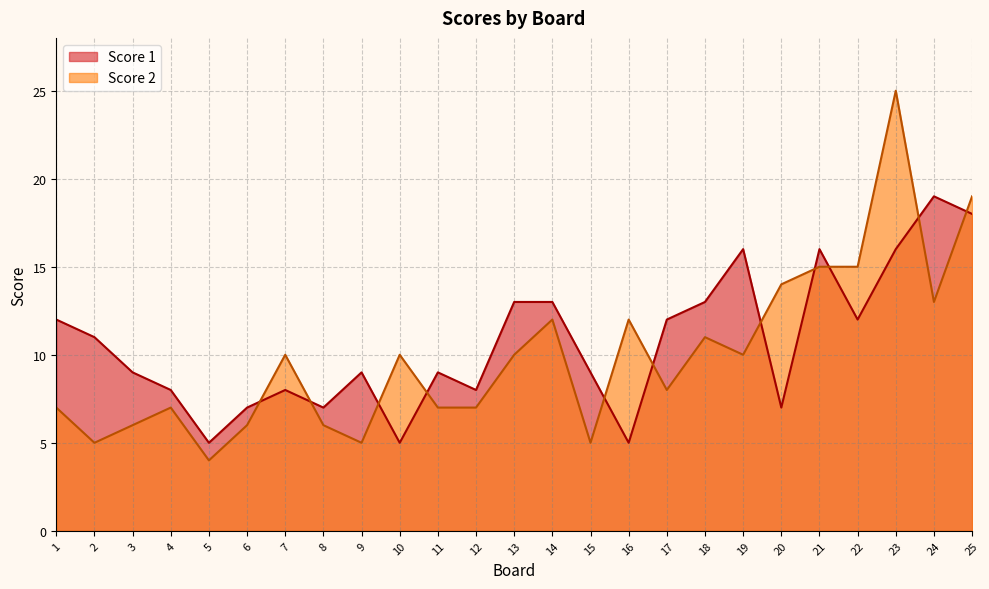

Reading left to right, extract all data points from this chart.

Score 1: 1=12	2=11	3=9	4=8	5=5	6=7	7=8	8=7	9=9	10=5	11=9	12=8	13=13	14=13	15=9	16=5	17=12	18=13	19=16	20=7	21=16	22=12	23=16	24=19	25=18
Score 2: 1=7	2=5	3=6	4=7	5=4	6=6	7=10	8=6	9=5	10=10	11=7	12=7	13=10	14=12	15=5	16=12	17=8	18=11	19=10	20=14	21=15	22=15	23=25	24=13	25=19